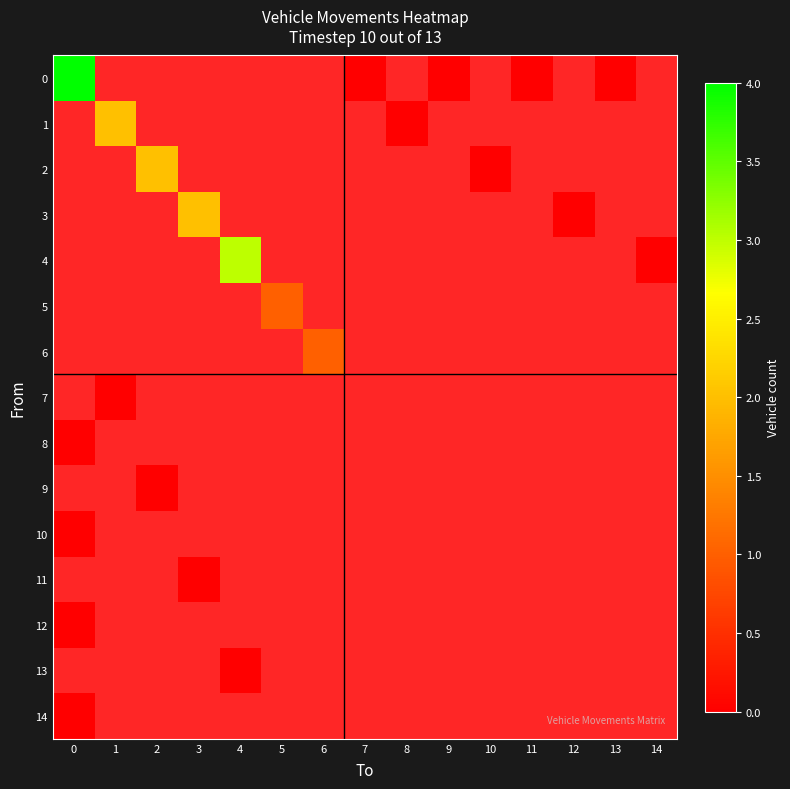

Is the value of 9 at 2 greater than the value of 0 at 2?

No